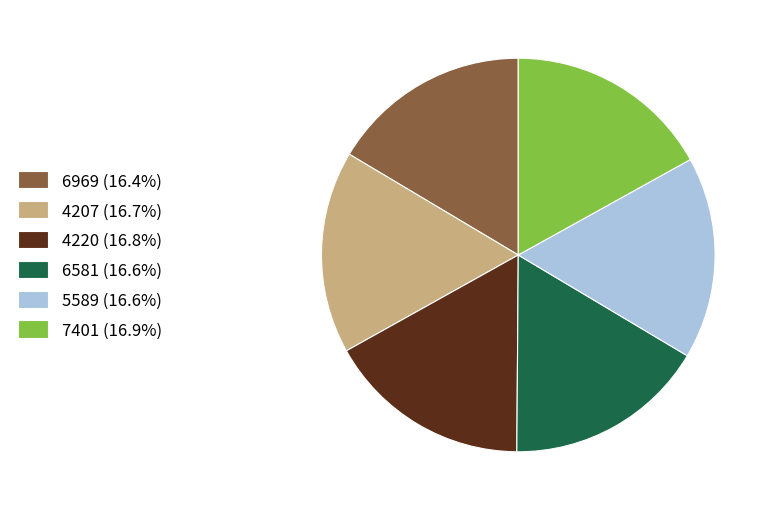

Combined, do 4220 and 5589 account for over 50%?

No